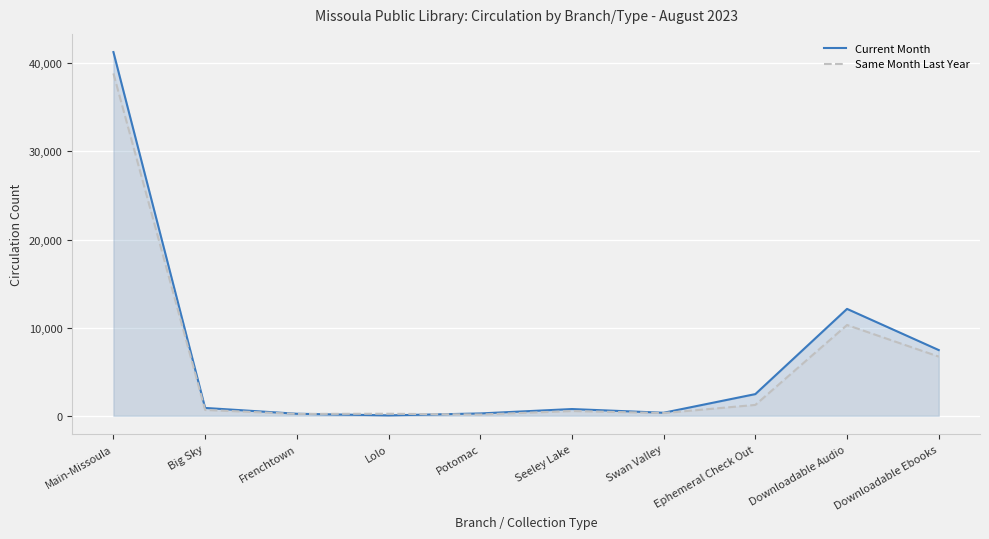

Read the Same Month Last Year value at Seeley Lake, to the nearest 50.

550